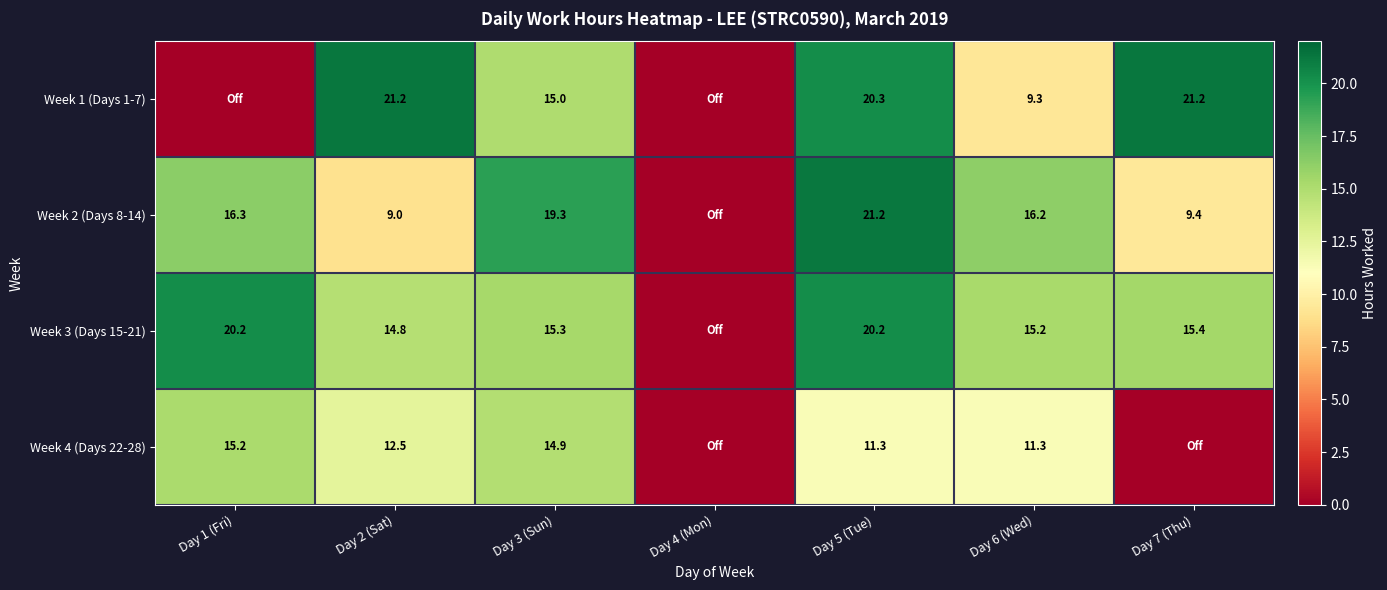

Between Day 1 (Fri) and Day 3 (Sun), which is larger?

Day 3 (Sun)